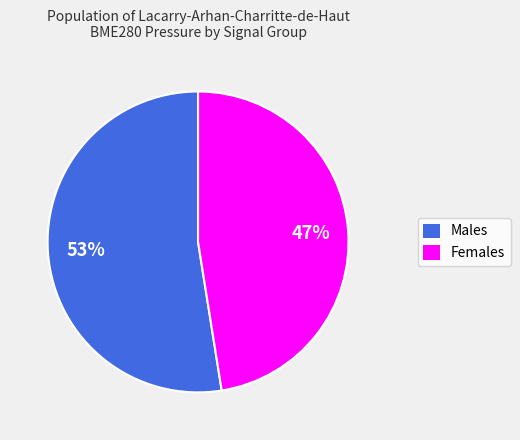

To the nearest percent, what is the average slice percentage?

50%